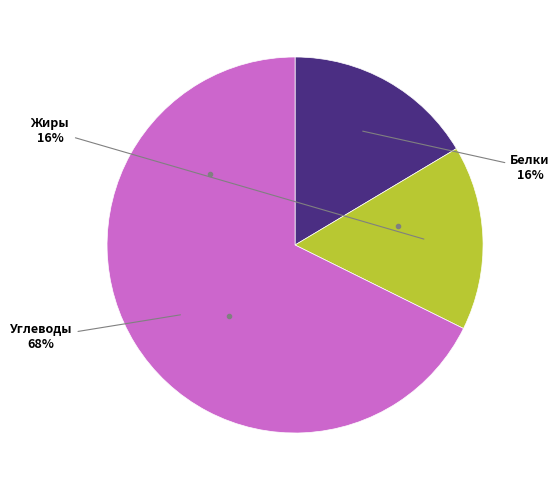

The Жиры slice represents 16% of the pie. True or false?

True